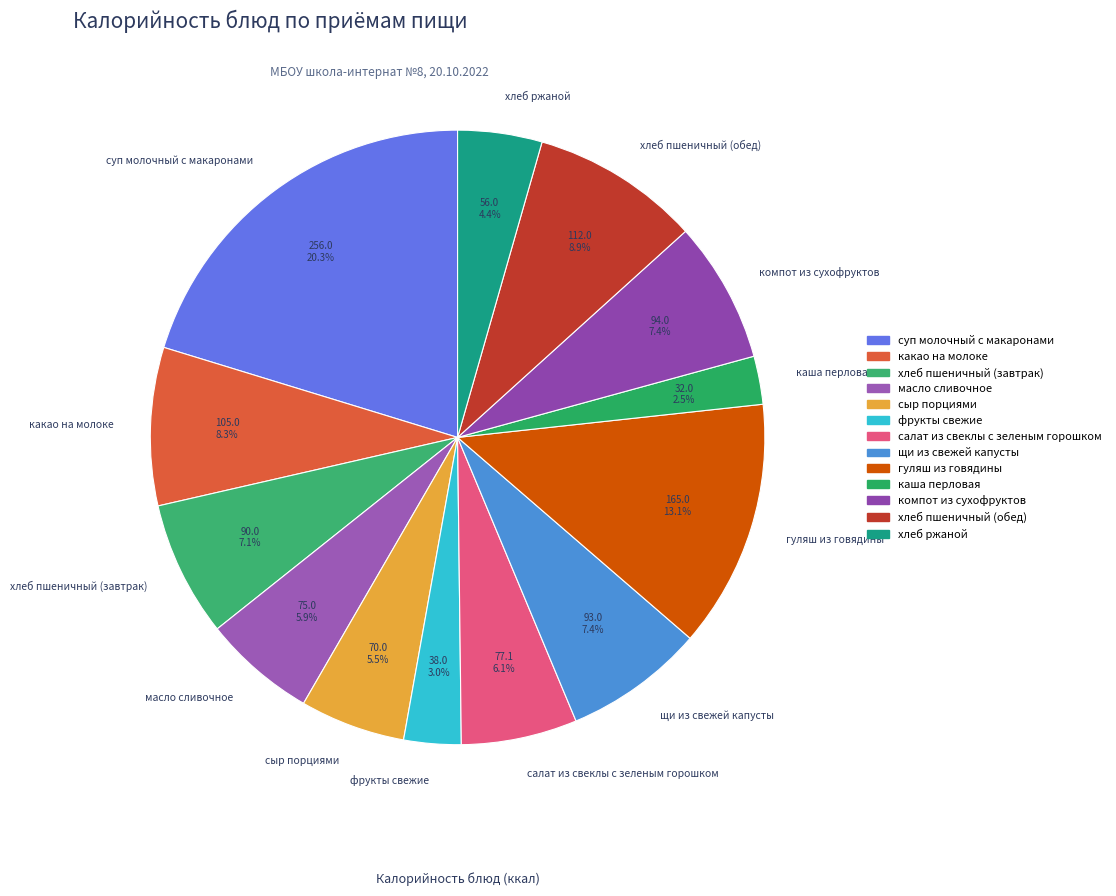

The какао на молоке slice represents 8% of the pie. True or false?

True